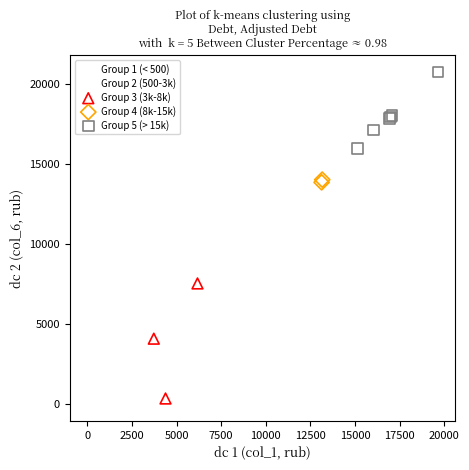

Which series reaches the minimum Y coordinate?

Group 1 (< 500)